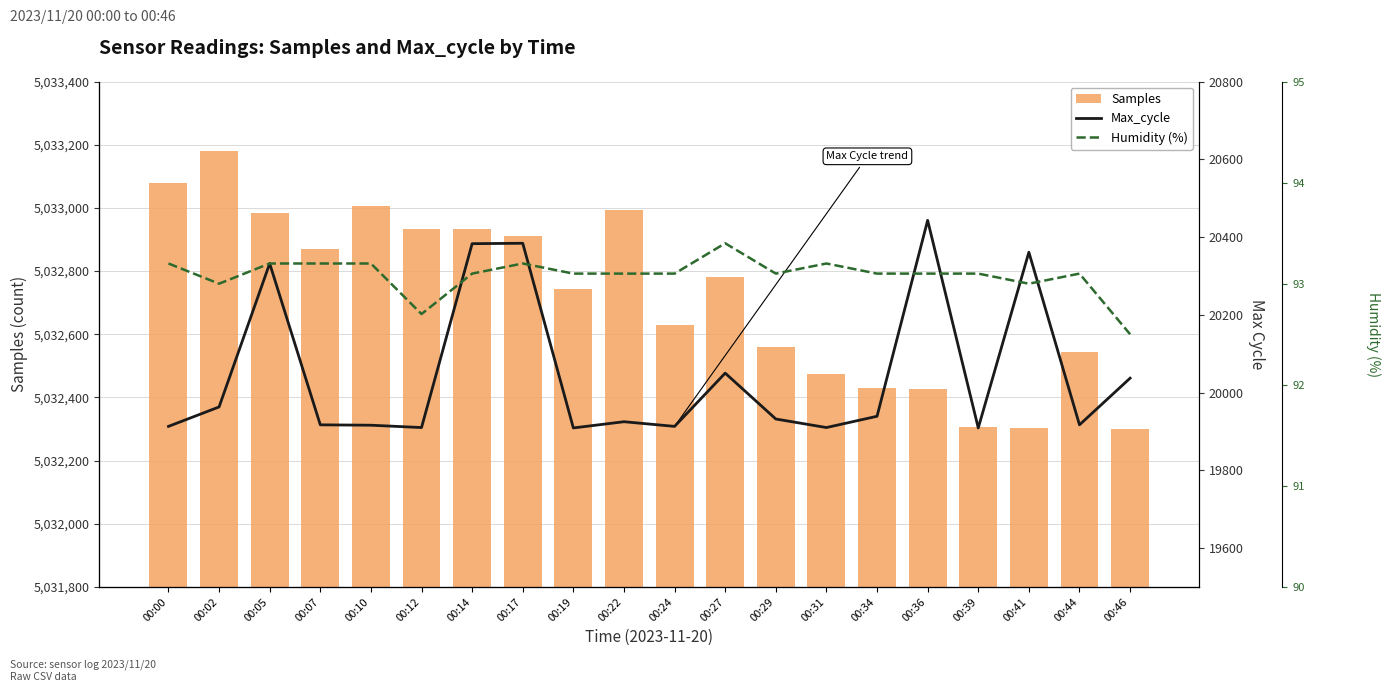

Reading left to right, what are all the values shown in this chart?

Samples: 00:00=5033080.0	00:02=5033180.0	00:05=5032983.0	00:07=5032871.0	00:10=5033005.0	00:12=5032933.0	00:14=5032933.0	00:17=5032911.0	00:19=5032742.0	00:22=5032994.0	00:24=5032629.0	00:27=5032781.0	00:29=5032560.0	00:31=5032475.0	00:34=5032430.0	00:36=5032426.0	00:39=5032306.0	00:41=5032304.0	00:44=5032543.0	00:46=5032301.0
Max_cycle: 00:00=19913.0	00:02=19963.0	00:05=20332.0	00:07=19917.0	00:10=19916.0	00:12=19910.0	00:14=20383.0	00:17=20384.0	00:19=19909.0	00:22=19925.0	00:24=19913.0	00:27=20050.0	00:29=19932.0	00:31=19910.0	00:34=19939.0	00:36=20443.0	00:39=19909.0	00:41=20361.0	00:44=19917.0	00:46=20037.0
Humidity (%): 00:00=93.2	00:02=93.0	00:05=93.2	00:07=93.2	00:10=93.2	00:12=92.7	00:14=93.1	00:17=93.2	00:19=93.1	00:22=93.1	00:24=93.1	00:27=93.4	00:29=93.1	00:31=93.2	00:34=93.1	00:36=93.1	00:39=93.1	00:41=93.0	00:44=93.1	00:46=92.5